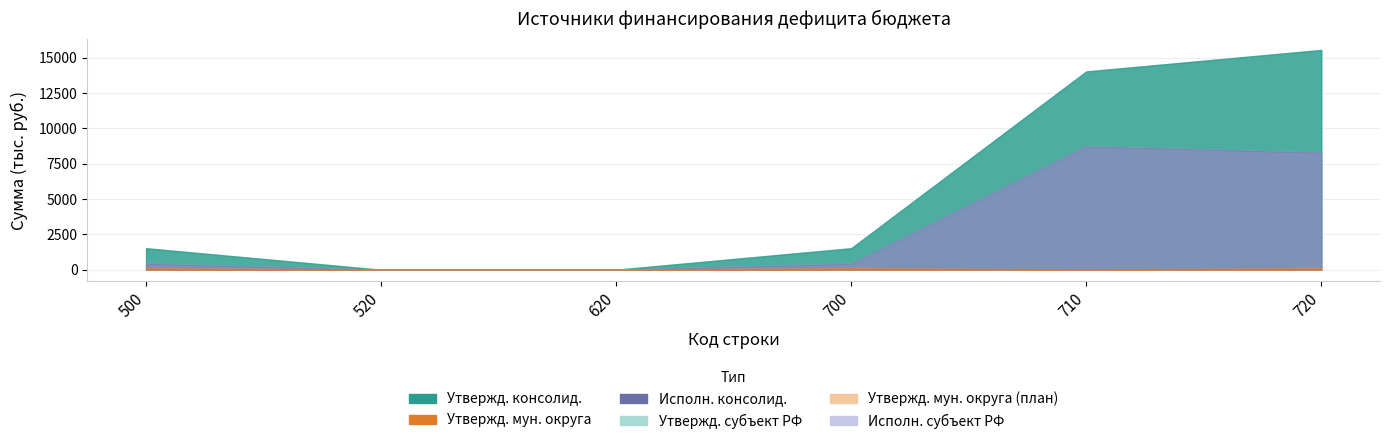

True or false: Утвержд. субъект РФ and Утвержд. мун. округа intersect in this chart.

True